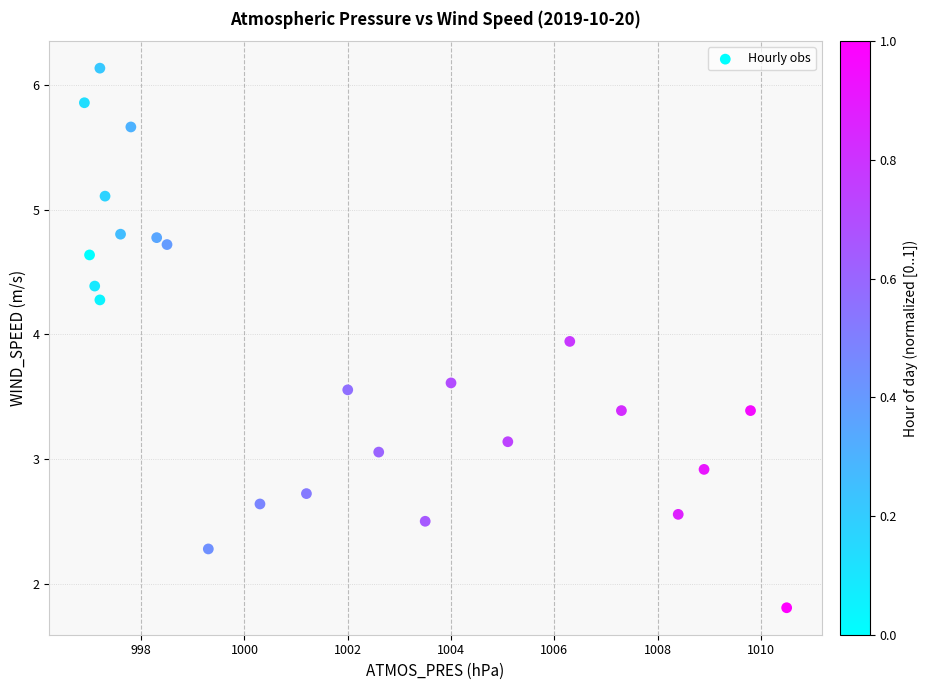

What is the range of Y values (max minus min)?

4.3